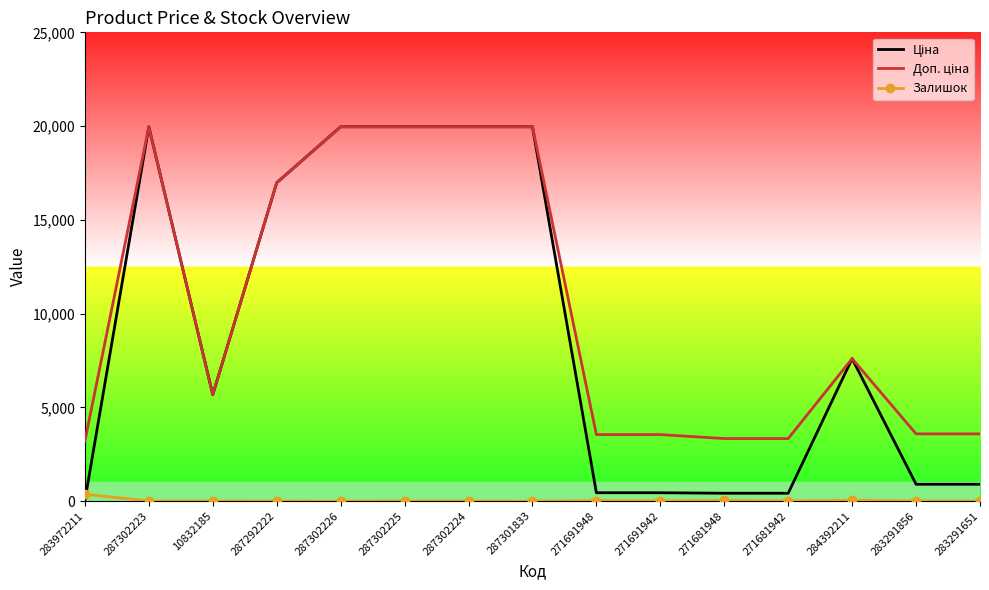

The Залишок series shows 360.0 at 283972211. True or false?

True